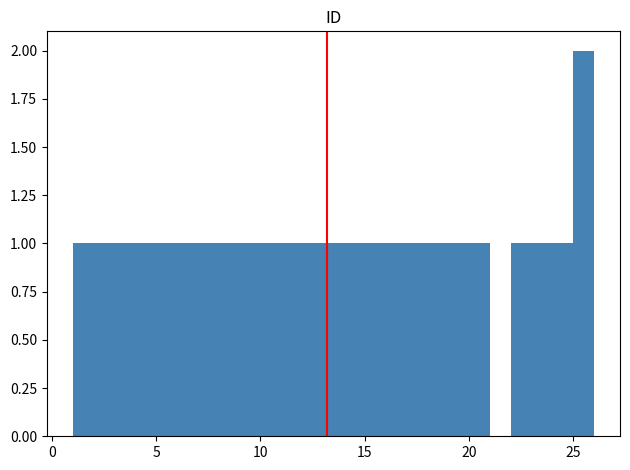

Read against the x-axis, roughly where is the centre of the tallest bar?

25.5